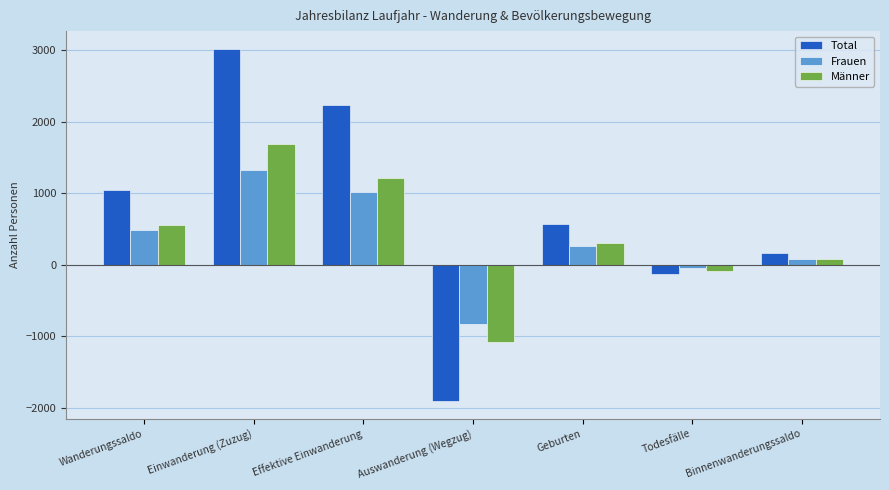

At which category does the chart reach its minimum across all series?

Auswanderung (Wegzug)